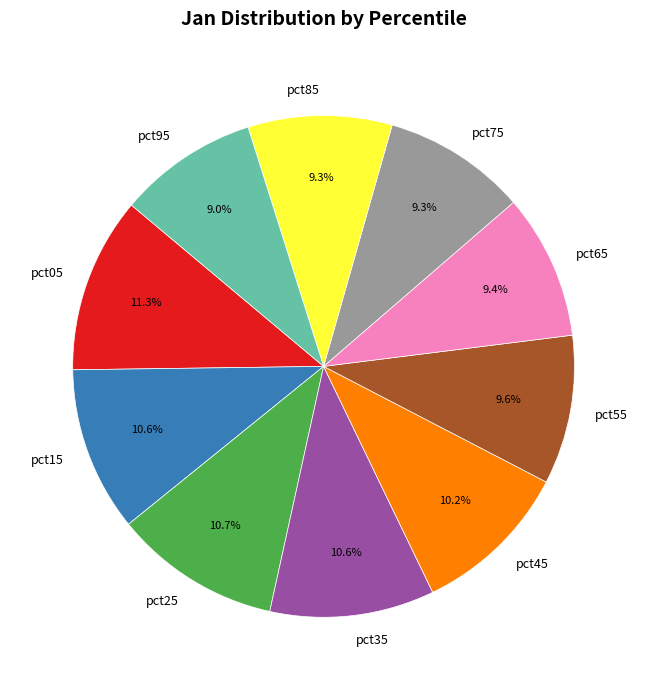

How many segments does this pie chart have?

10